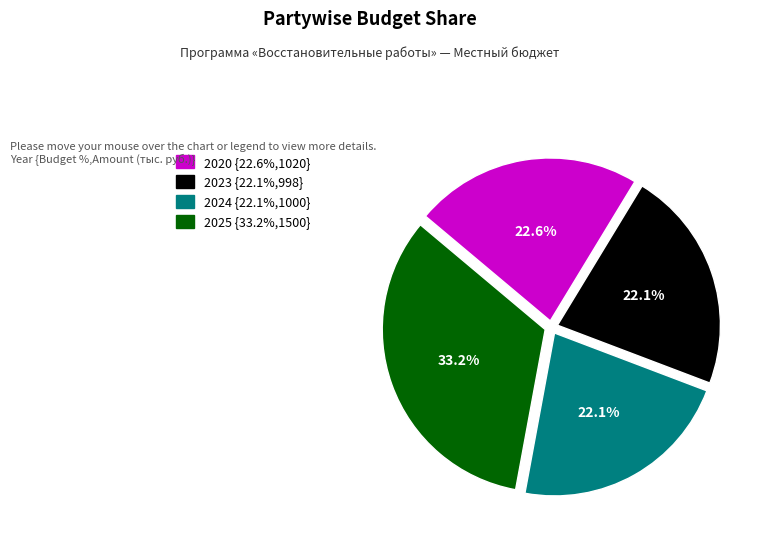

Is there a majority slice in this chart?

No